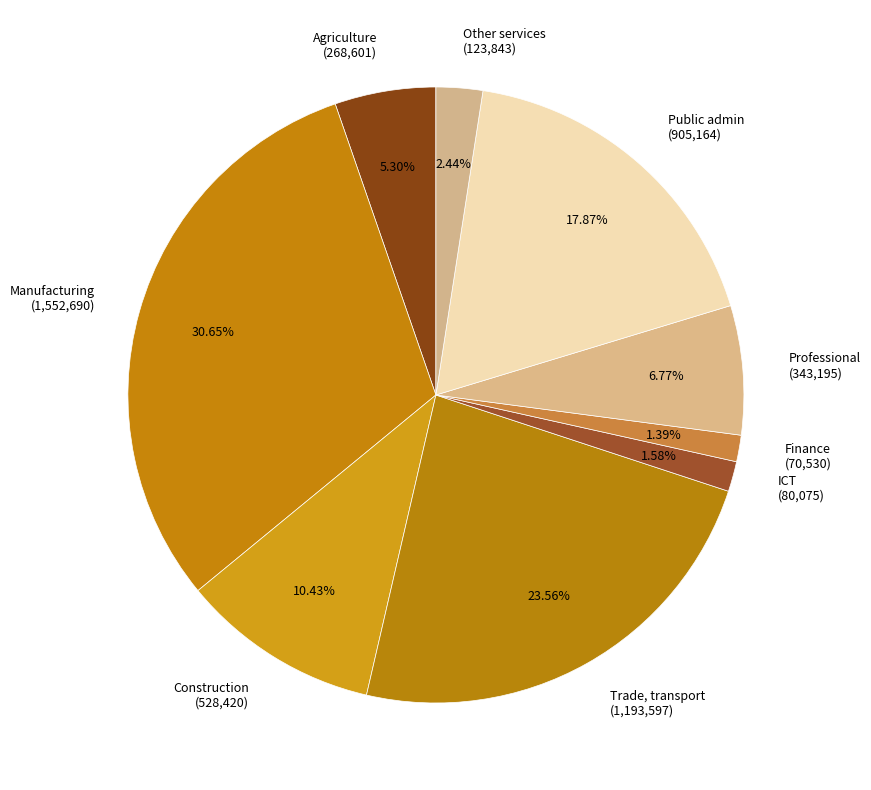

Combined, do Professional (343,195) and Manufacturing (1,552,690) account for over 50%?

No